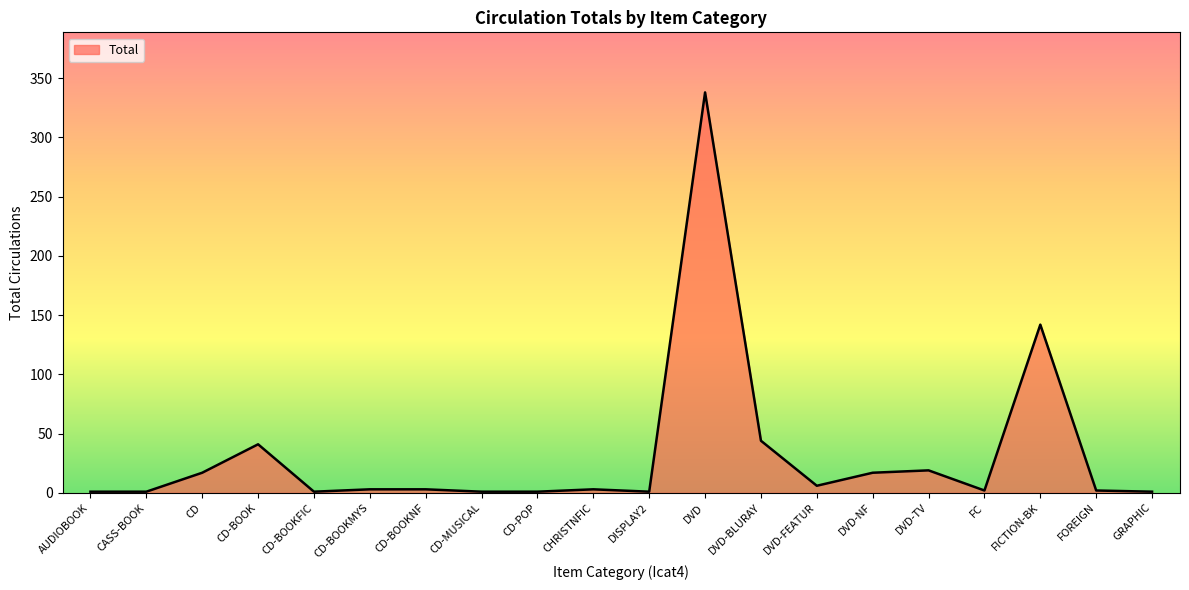

What is the average value?

32